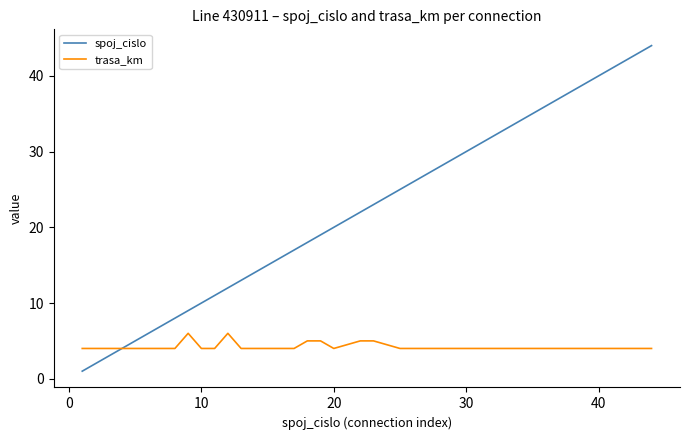

What is the average value of the trasa_km series?

4